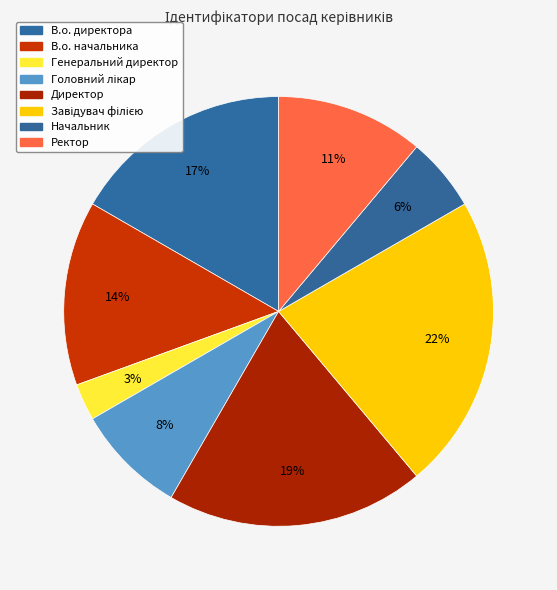

How many slices are in this pie chart?

8